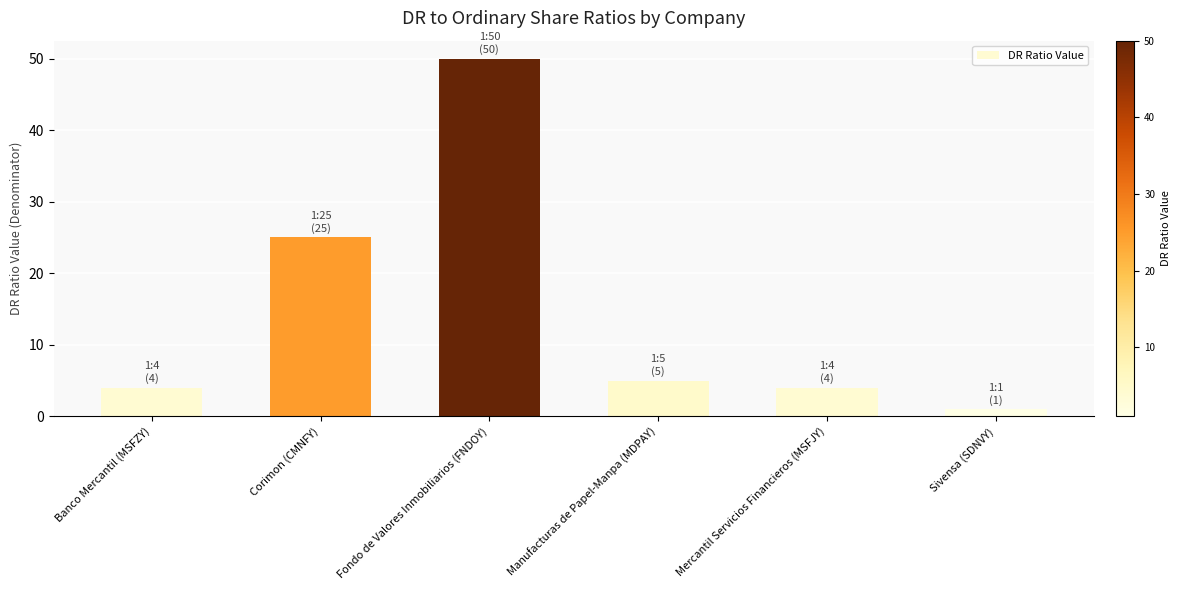

Reading left to right, extract all data points from this chart.

4	25	50	5	4	1